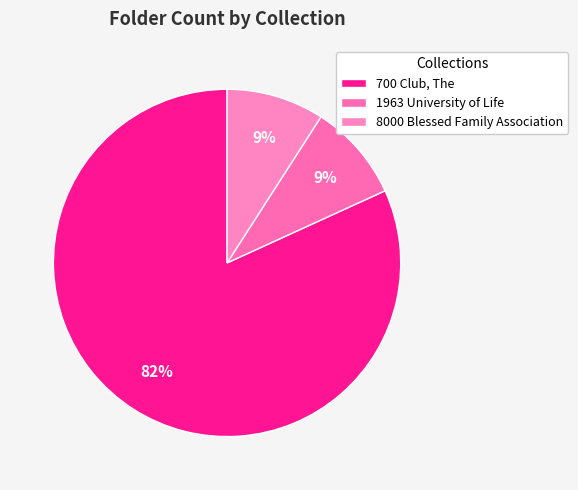

What percentage is the 700 Club, The slice, to the nearest percent?

82%